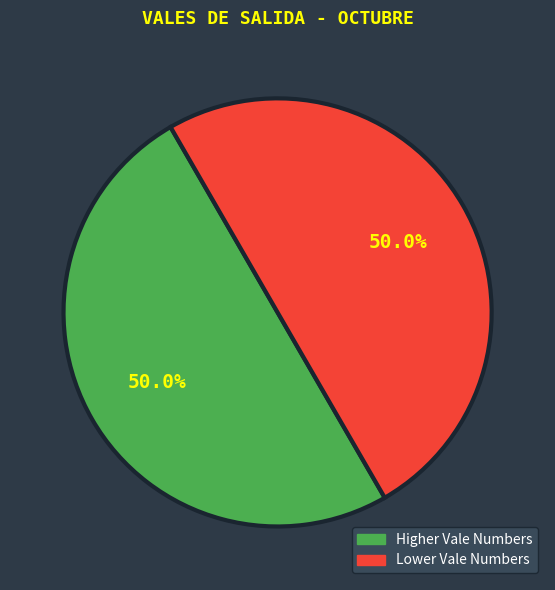

Combined, what portion of the pie is Higher Vale Numbers and Lower Vale Numbers?

100.0%